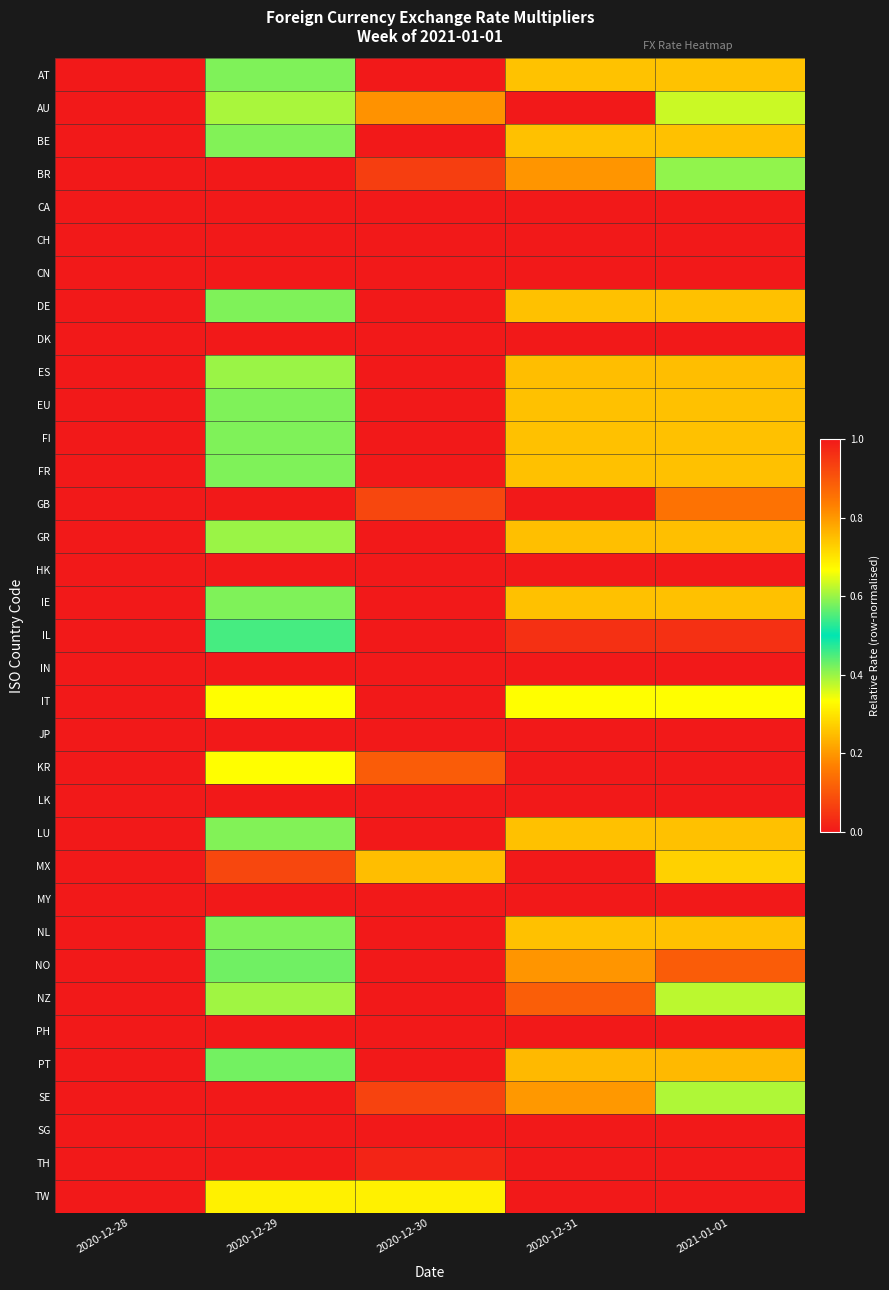

Reading left to right, list all the values displayed in this chart.

AT: 2020-12-28=0.0	2020-12-29=0.6	2020-12-30=1.0	2020-12-31=0.3	2021-01-01=0.3
AU: 2020-12-28=0.0	2020-12-29=0.4	2020-12-30=0.8	2020-12-31=1.0	2021-01-01=0.6
BE: 2020-12-28=0.0	2020-12-29=0.6	2020-12-30=1.0	2020-12-31=0.3	2021-01-01=0.3
BR: 2020-12-28=0.0	2020-12-29=1.0	2020-12-30=0.9	2020-12-31=0.8	2021-01-01=0.4
CA: 2020-12-28=0.0	2020-12-29=0.0	2020-12-30=0.0	2020-12-31=0.0	2021-01-01=1.0
CH: 2020-12-28=0.0	2020-12-29=0.0	2020-12-30=0.0	2020-12-31=0.0	2021-01-01=1.0
CN: 2020-12-28=0.0	2020-12-29=0.0	2020-12-30=0.0	2020-12-31=0.0	2021-01-01=1.0
DE: 2020-12-28=0.0	2020-12-29=0.6	2020-12-30=1.0	2020-12-31=0.3	2021-01-01=0.3
DK: 2020-12-28=0.0	2020-12-29=0.0	2020-12-30=0.0	2020-12-31=0.0	2021-01-01=1.0
ES: 2020-12-28=0.0	2020-12-29=0.6	2020-12-30=1.0	2020-12-31=0.2	2021-01-01=0.2
EU: 2020-12-28=0.0	2020-12-29=0.6	2020-12-30=1.0	2020-12-31=0.3	2021-01-01=0.3
FI: 2020-12-28=0.0	2020-12-29=0.6	2020-12-30=1.0	2020-12-31=0.3	2021-01-01=0.3
FR: 2020-12-28=0.0	2020-12-29=0.6	2020-12-30=1.0	2020-12-31=0.3	2021-01-01=0.3
GB: 2020-12-28=0.0	2020-12-29=0.0	2020-12-30=0.9	2020-12-31=1.0	2021-01-01=0.9
GR: 2020-12-28=0.0	2020-12-29=0.6	2020-12-30=1.0	2020-12-31=0.3	2021-01-01=0.3
HK: 2020-12-28=1.0	2020-12-29=1.0	2020-12-30=1.0	2020-12-31=1.0	2021-01-01=0.0
IE: 2020-12-28=0.0	2020-12-29=0.6	2020-12-30=1.0	2020-12-31=0.3	2021-01-01=0.3
IL: 2020-12-28=0.0	2020-12-29=0.5	2020-12-30=1.0	2020-12-31=1.0	2021-01-01=1.0
IN: 2020-12-28=0.0	2020-12-29=0.0	2020-12-30=0.0	2020-12-31=0.0	2021-01-01=1.0
IT: 2020-12-28=0.0	2020-12-29=0.7	2020-12-30=1.0	2020-12-31=0.3	2021-01-01=0.3
JP: 2020-12-28=0.0	2020-12-29=0.0	2020-12-30=0.0	2020-12-31=0.0	2021-01-01=1.0
KR: 2020-12-28=0.0	2020-12-29=0.3	2020-12-30=0.9	2020-12-31=1.0	2021-01-01=1.0
LK: 2020-12-28=1.0	2020-12-29=1.0	2020-12-30=1.0	2020-12-31=1.0	2021-01-01=0.0
LU: 2020-12-28=0.0	2020-12-29=0.6	2020-12-30=1.0	2020-12-31=0.3	2021-01-01=0.3
MX: 2020-12-28=0.0	2020-12-29=0.9	2020-12-30=0.8	2020-12-31=1.0	2021-01-01=0.7
MY: 2020-12-28=0.0	2020-12-29=0.0	2020-12-30=0.0	2020-12-31=0.0	2021-01-01=1.0
NL: 2020-12-28=0.0	2020-12-29=0.6	2020-12-30=1.0	2020-12-31=0.3	2021-01-01=0.3
NO: 2020-12-28=0.0	2020-12-29=0.6	2020-12-30=1.0	2020-12-31=0.8	2021-01-01=0.9
NZ: 2020-12-28=0.0	2020-12-29=0.6	2020-12-30=1.0	2020-12-31=0.9	2021-01-01=0.6
PH: 2020-12-28=0.0	2020-12-29=0.0	2020-12-30=0.0	2020-12-31=0.0	2021-01-01=1.0
PT: 2020-12-28=0.0	2020-12-29=0.6	2020-12-30=1.0	2020-12-31=0.2	2021-01-01=0.2
SE: 2020-12-28=0.0	2020-12-29=1.0	2020-12-30=0.9	2020-12-31=0.8	2021-01-01=0.4
SG: 2020-12-28=0.0	2020-12-29=0.0	2020-12-30=0.0	2020-12-31=0.0	2021-01-01=1.0
TH: 2020-12-28=0.0	2020-12-29=0.0	2020-12-30=1.0	2020-12-31=0.0	2021-01-01=1.0
TW: 2020-12-28=0.0	2020-12-29=0.3	2020-12-30=0.3	2020-12-31=1.0	2021-01-01=1.0